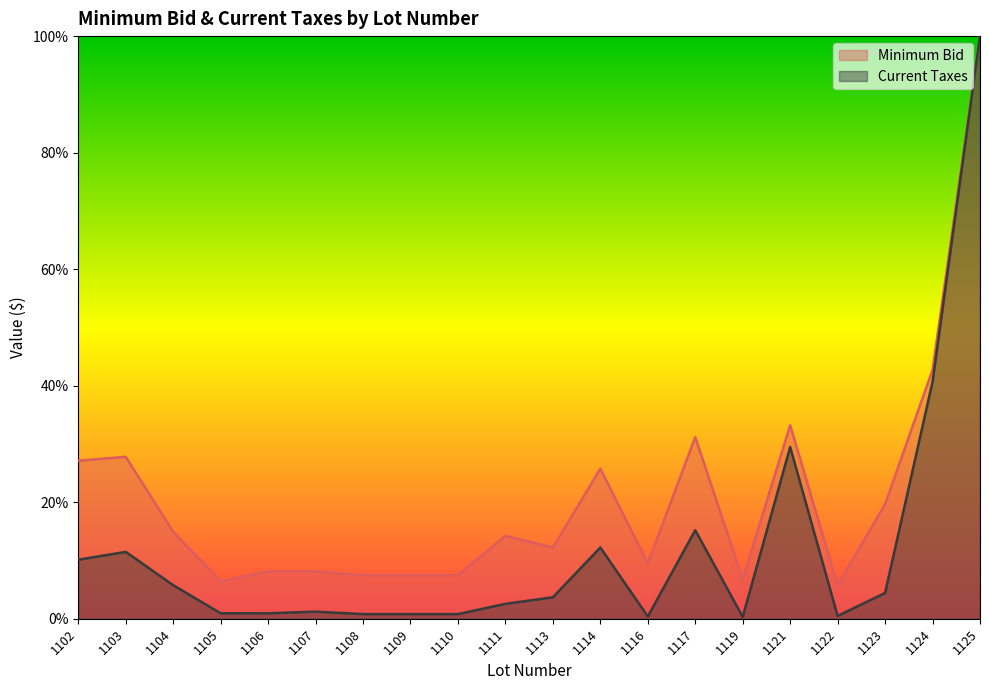

True or false: Minimum Bid has more than 0 interior local peaks.

True